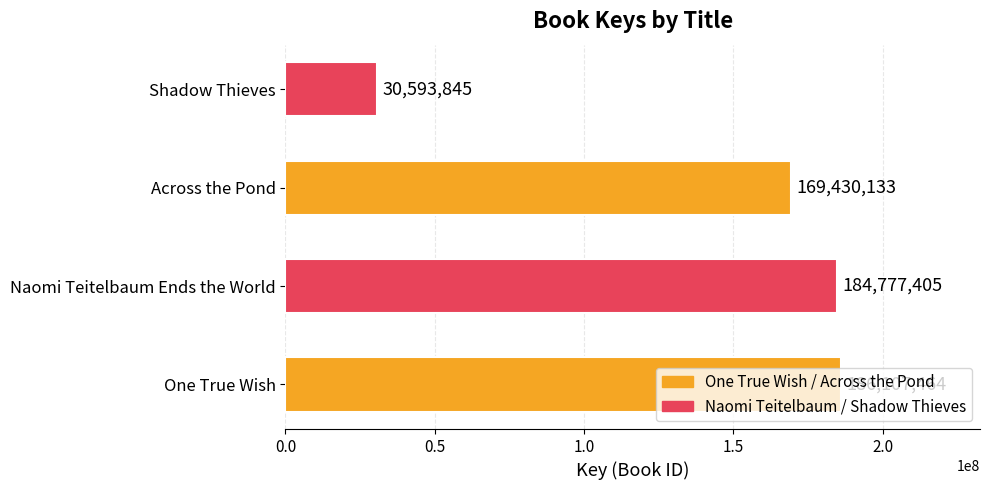

Where is the data nearest to the value 108350654?

Across the Pond